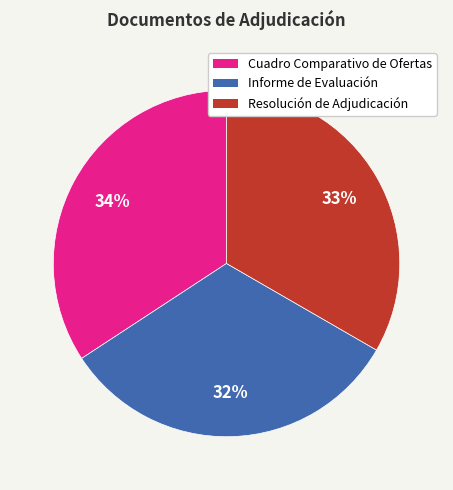

Which category has the smallest portion of the pie?

Informe de Evaluación